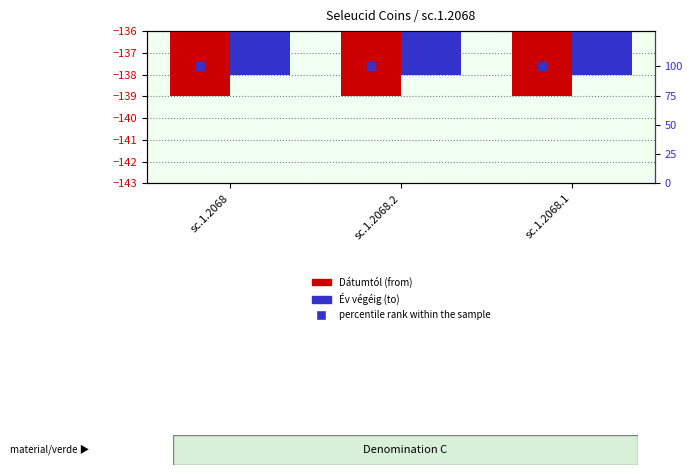

What is the total value across all series at sc.1.2068?

-177